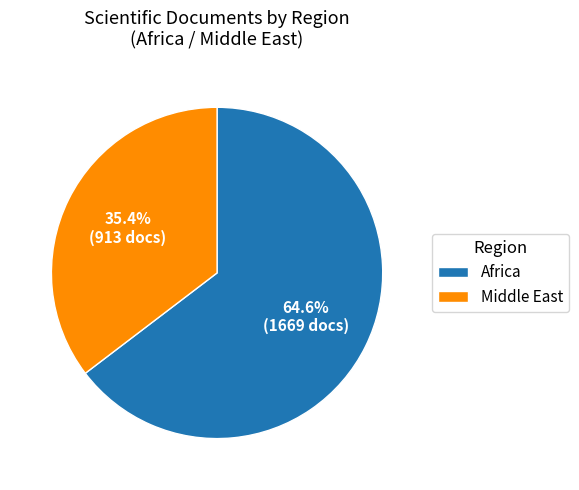

Which slice is the smallest?

Middle East